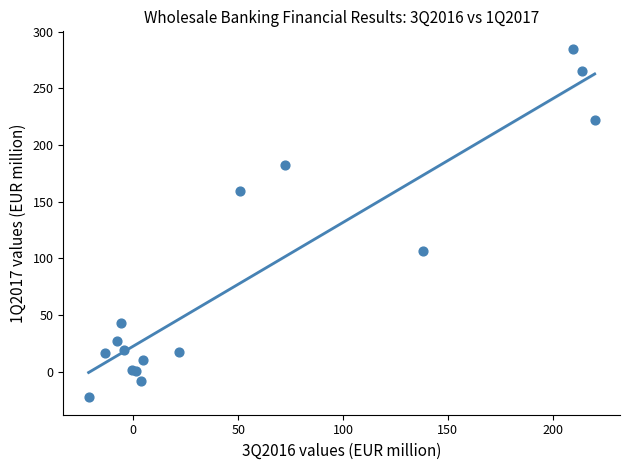

What Y value in the scatter plot is closest to 131?

106.2